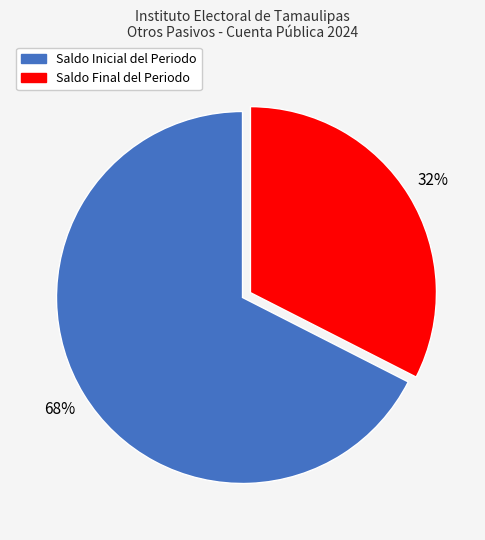

Which slice is the smallest?

Saldo Final del Periodo